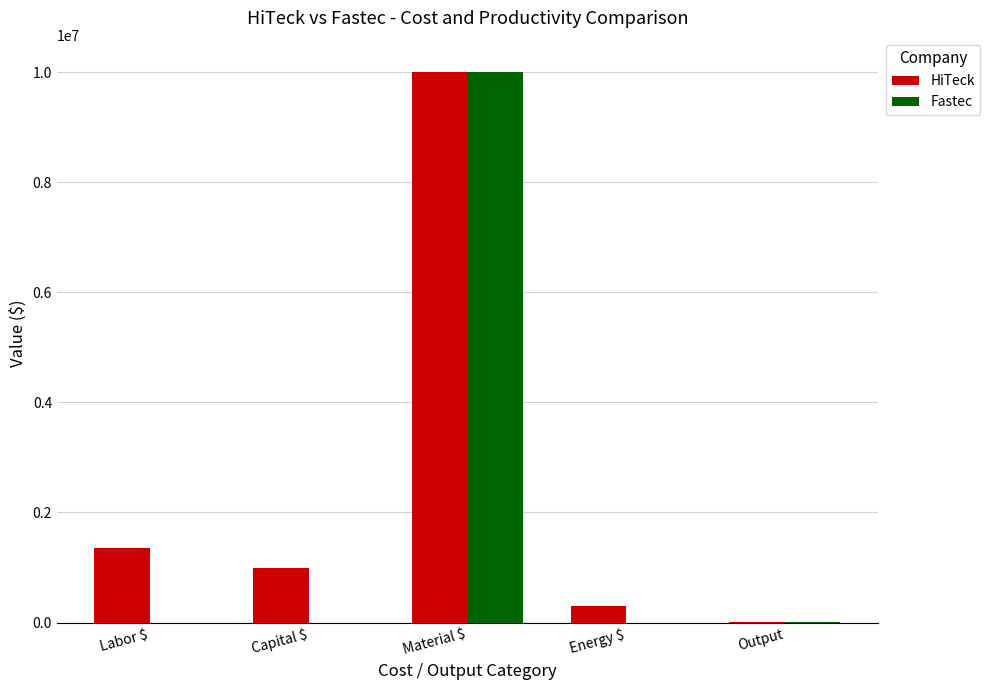

What is the average value of the HiTeck series?

2533000